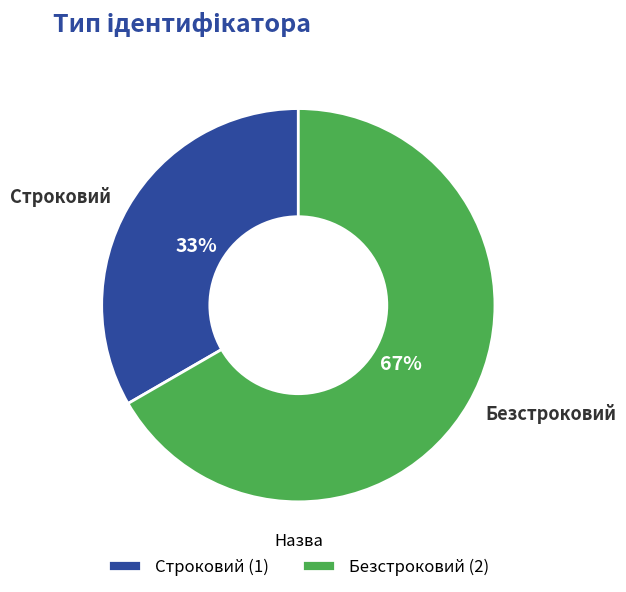

Count the number of slices in the pie.

2